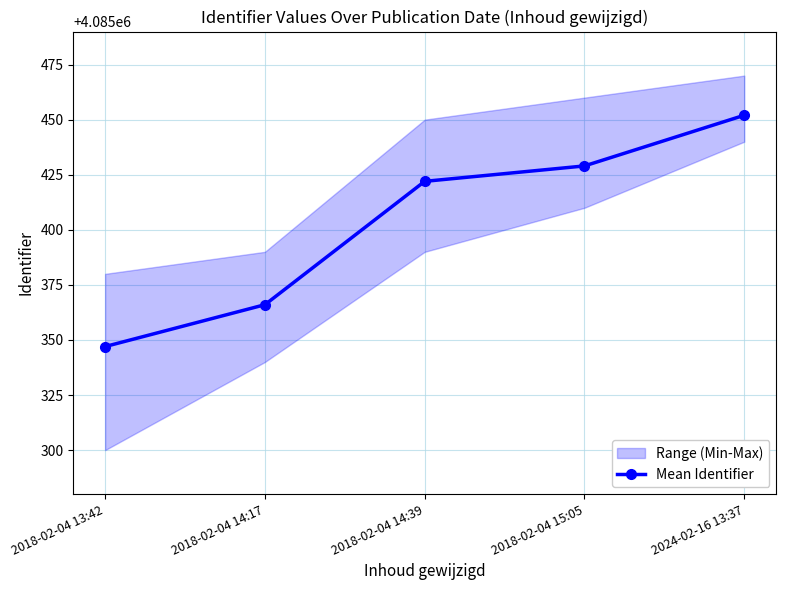

How many values exceed 4085422?

2